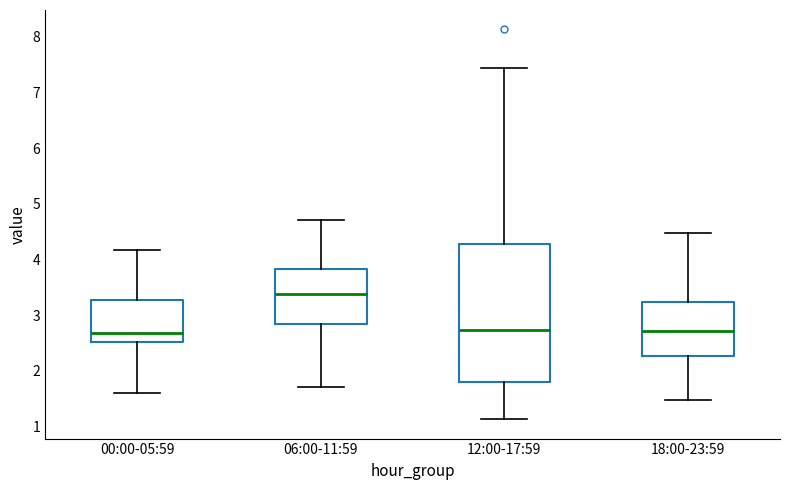

Reading left to right, transcribe this box plot: for each box, give where its median line is, the range the box spans, and where its two whiskers end, as read against the y-axis. The values are not printed on the chart, so give them approximately, as read against the axis.

00:00-05:59: median 2.7, box 2.5 to 3.3, whiskers 1.6 to 4.2
06:00-11:59: median 3.4, box 2.8 to 3.8, whiskers 1.7 to 4.7
12:00-17:59: median 2.7, box 1.8 to 4.3, whiskers 1.1 to 7.4
18:00-23:59: median 2.7, box 2.3 to 3.2, whiskers 1.5 to 4.5